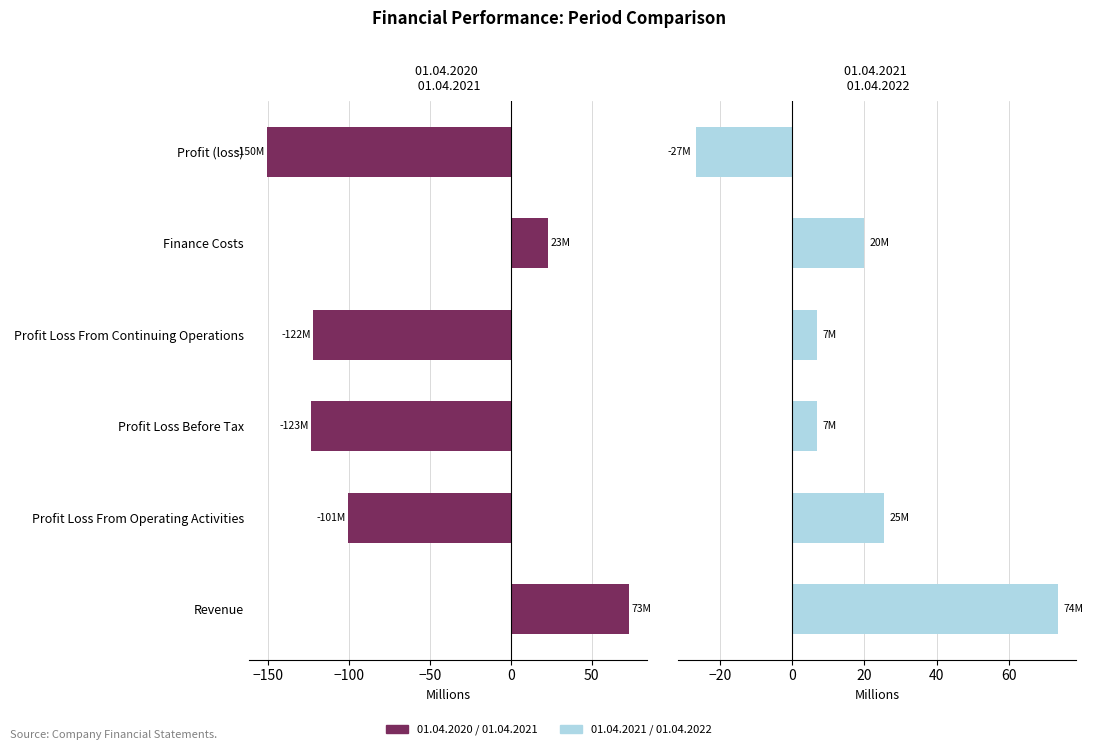

What is the sum of all 01.04.2021 / 01.04.2022 values?

106.3